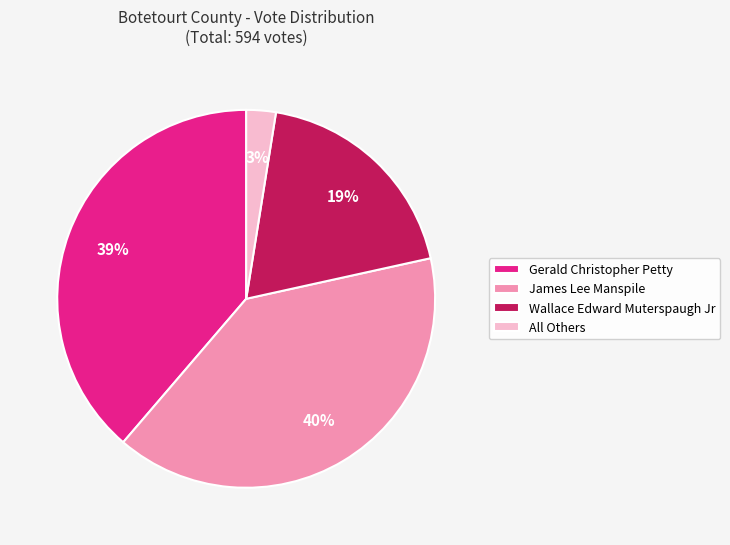

Combined, do Gerald Christopher Petty and James Lee Manspile account for over 50%?

Yes